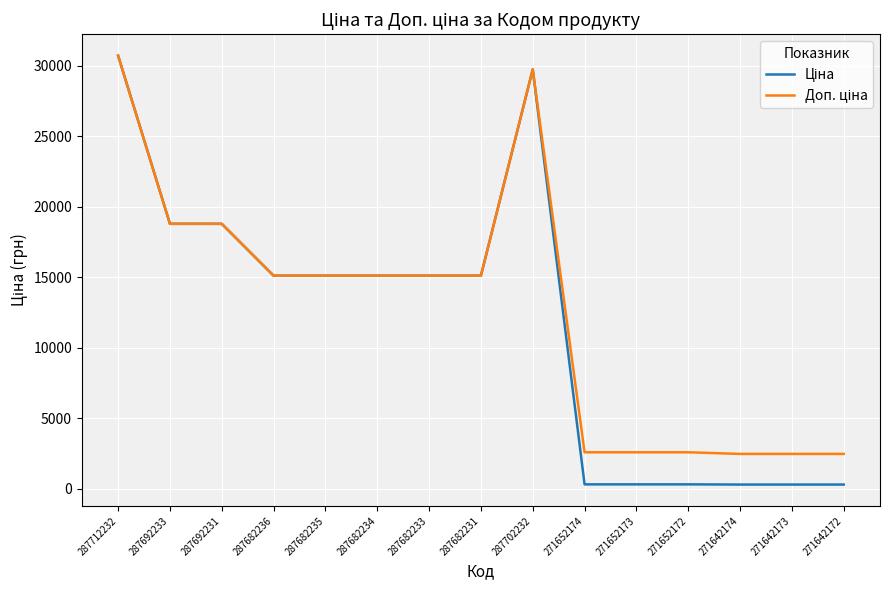

What is the maximum value shown in the chart?

30717.1